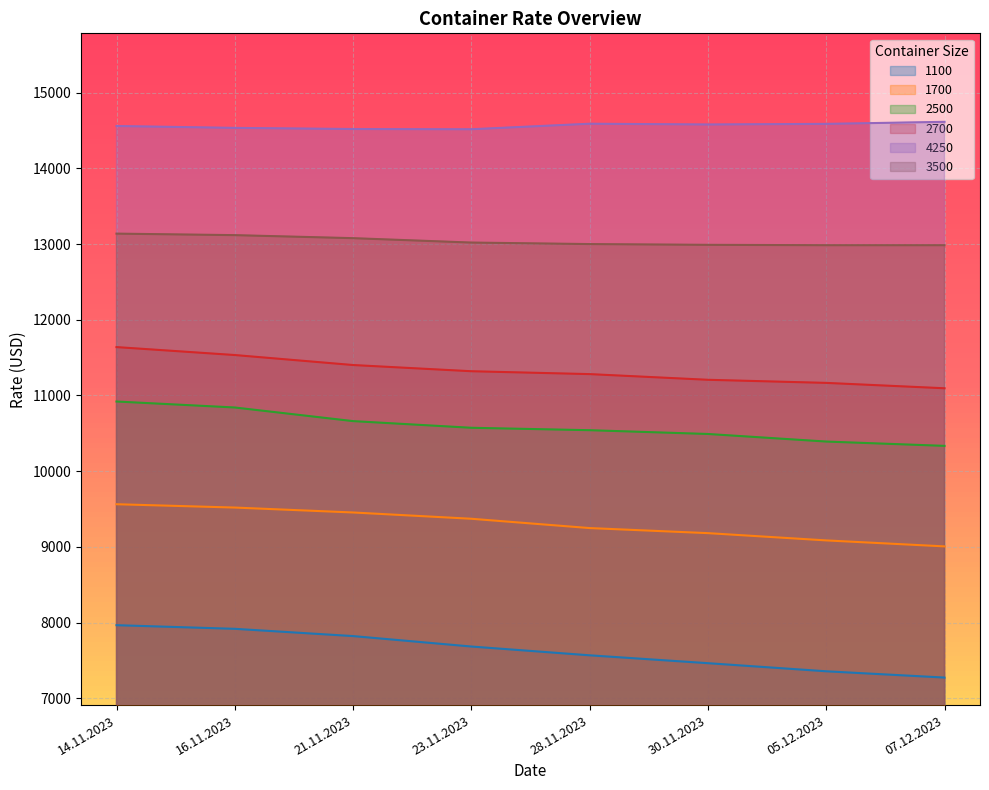

Reading left to right, transcribe all the data shown in this chart.

1100: 7965	7917	7821	7683	7567	7463	7356	7273
1700: 9563	9519	9454	9371	9248	9181	9085	9006
2500: 10920	10841	10661	10573	10541	10491	10391	10334
2700: 11639	11534	11402	11320	11282	11207	11166	11095
4250: 14560	14535	14520	14517	14590	14580	14588	14615
3500: 13138	13118	13078	13020	13000	12990	12985	12985